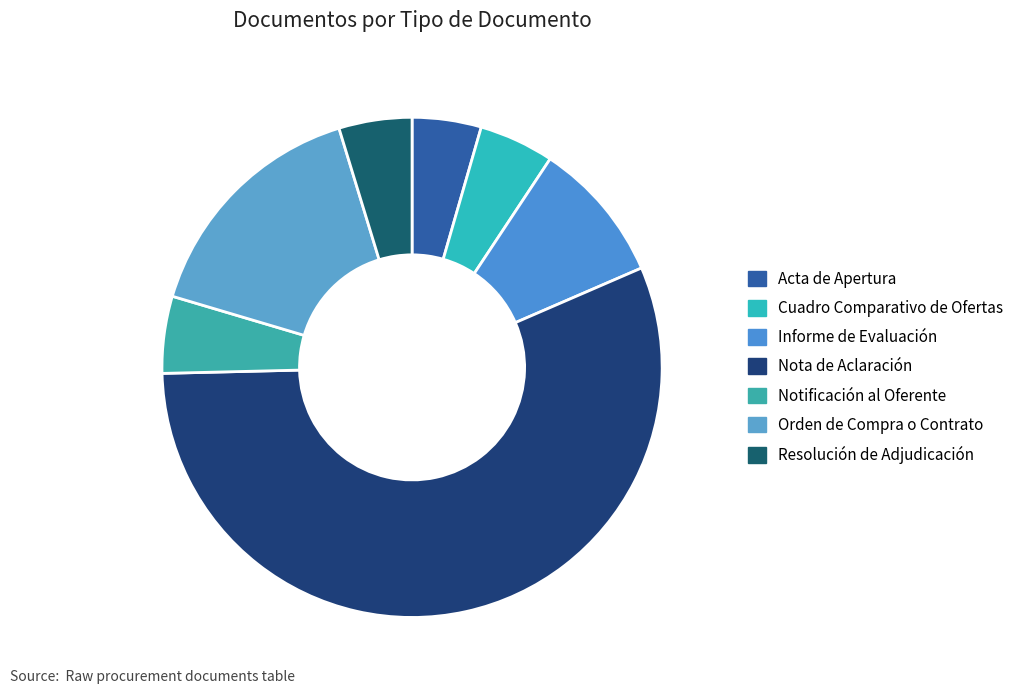

Is Informe de Evaluación the majority of the pie?

No